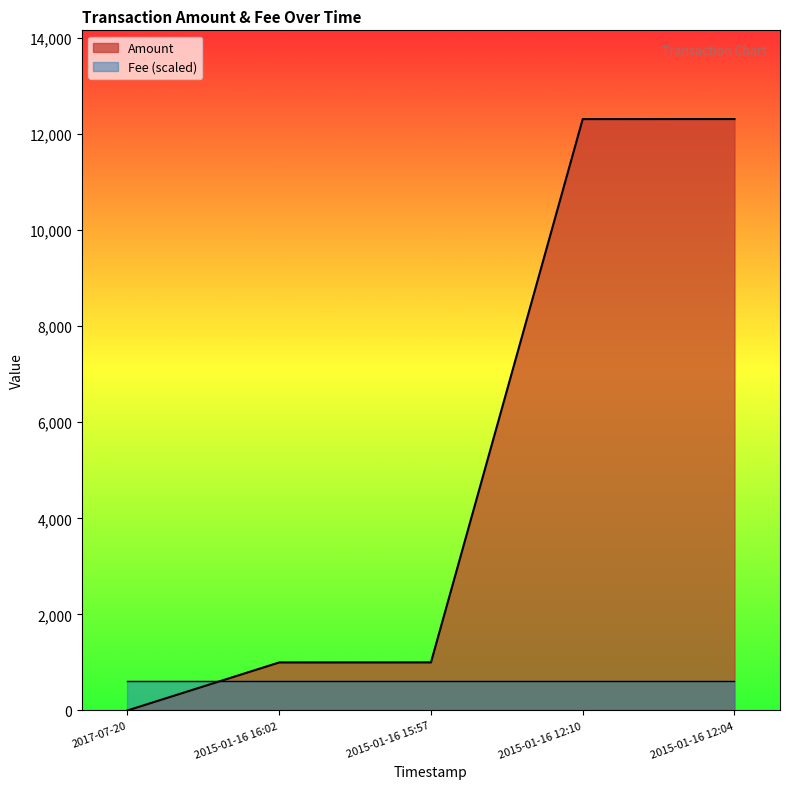

What position from the right is 2015-01-16 12:10?

2